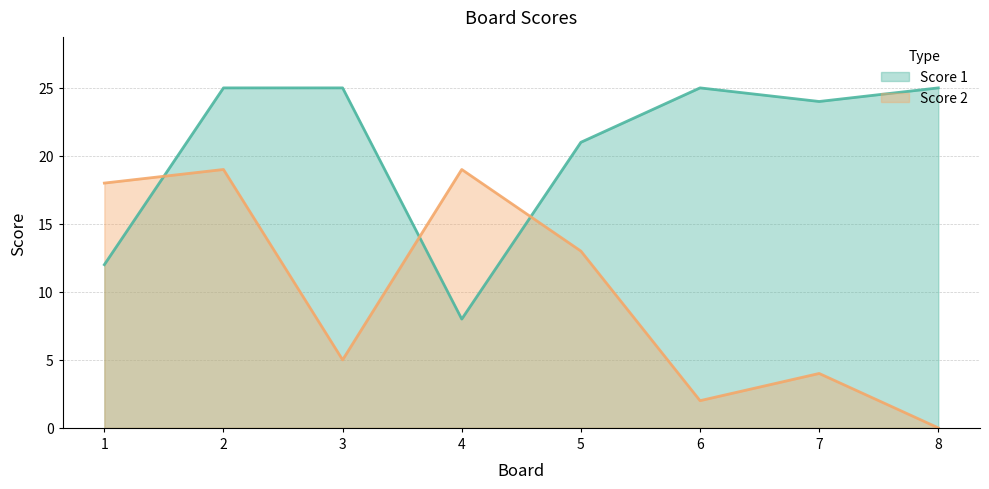

What is the difference between the second highest and second lowest values in the Score 1 series?

13